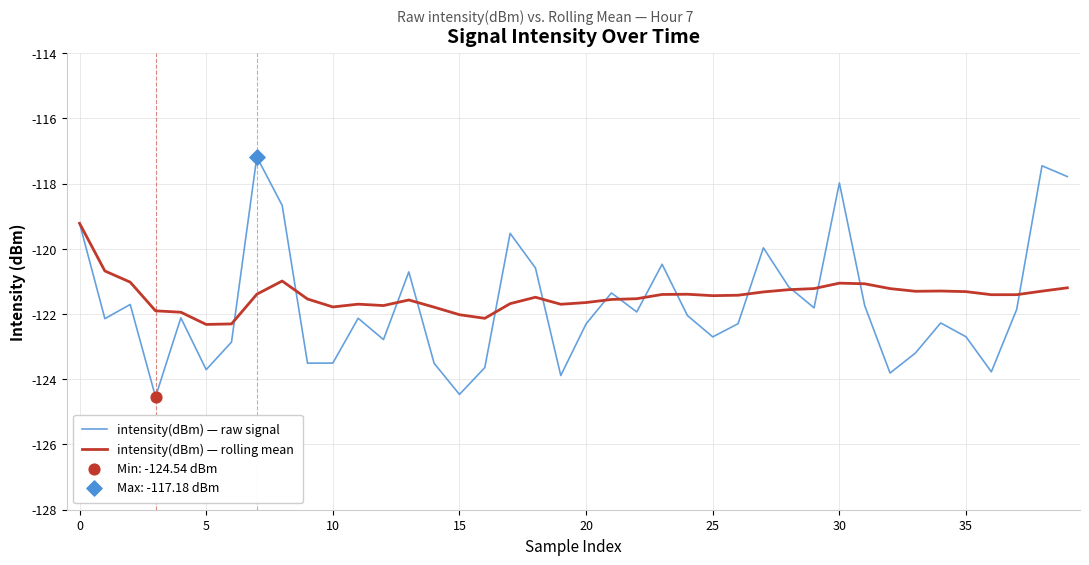

Which series has the largest range (max minus min)?

intensity(dBm) — raw signal